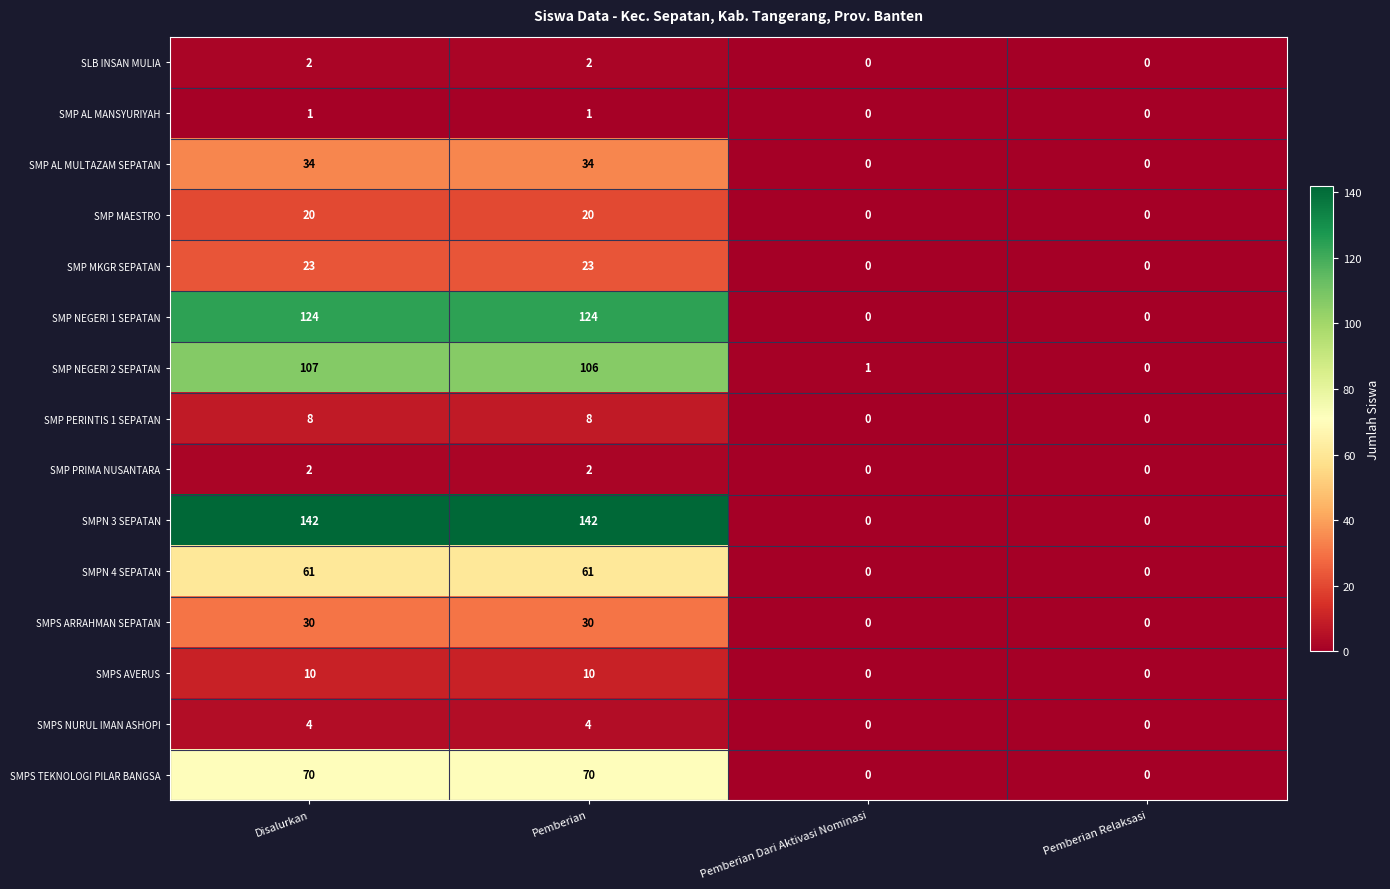

At which category is the sum across all series the highest?

Disalurkan